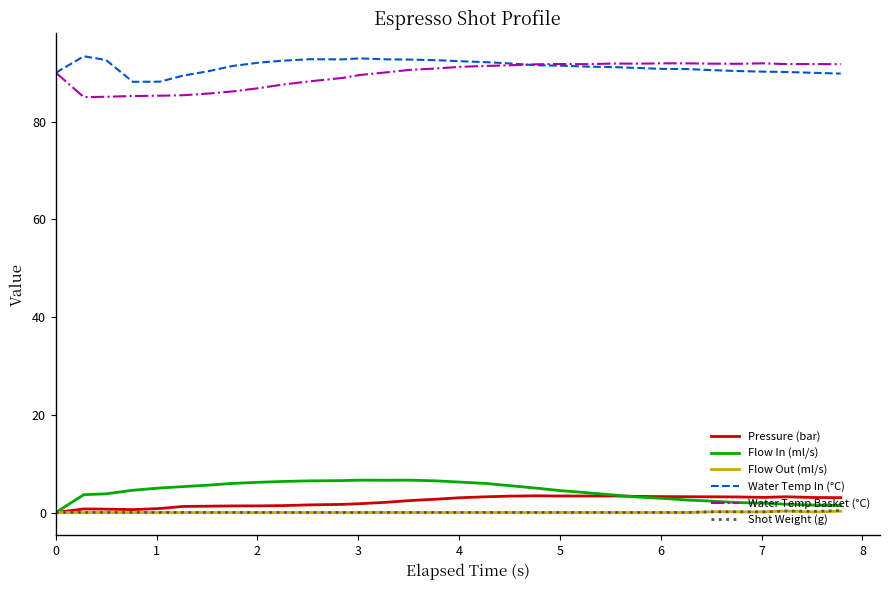

How many distinct data groups are displayed?

6